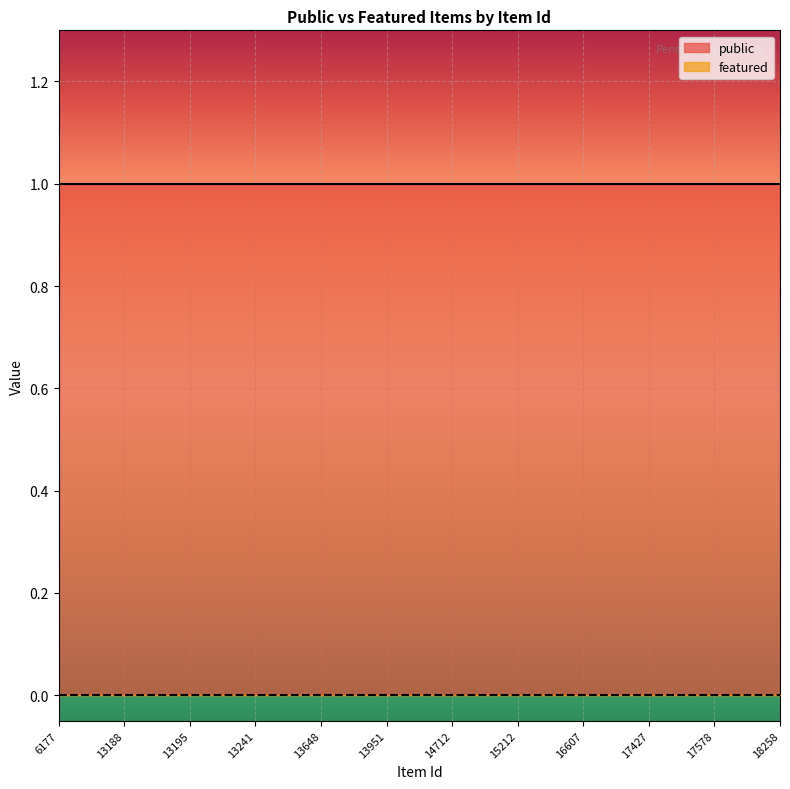

True or false: public and featured cross at least once.

False